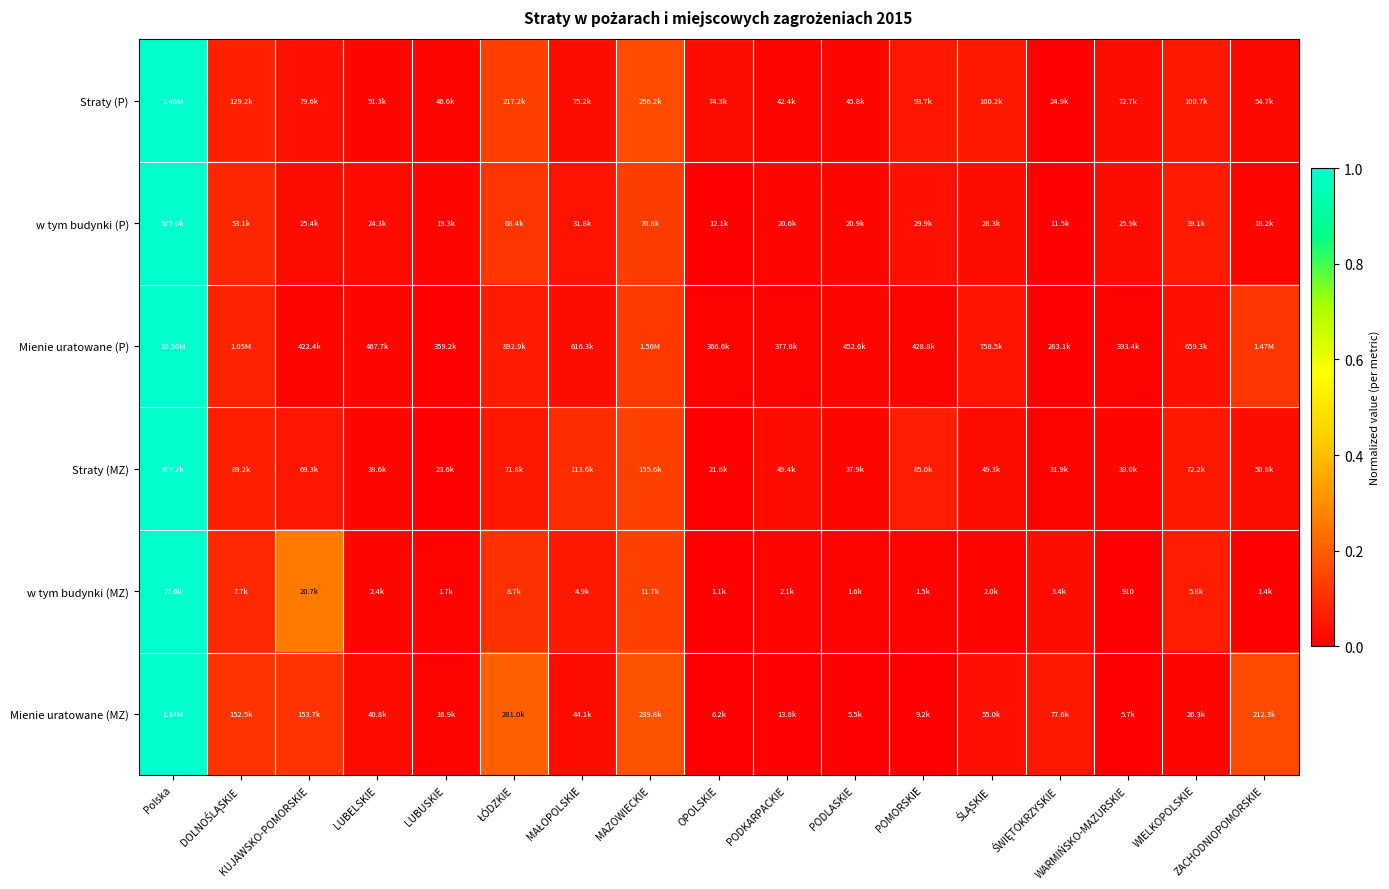

At how many categories does at least one series exceed 0?

17